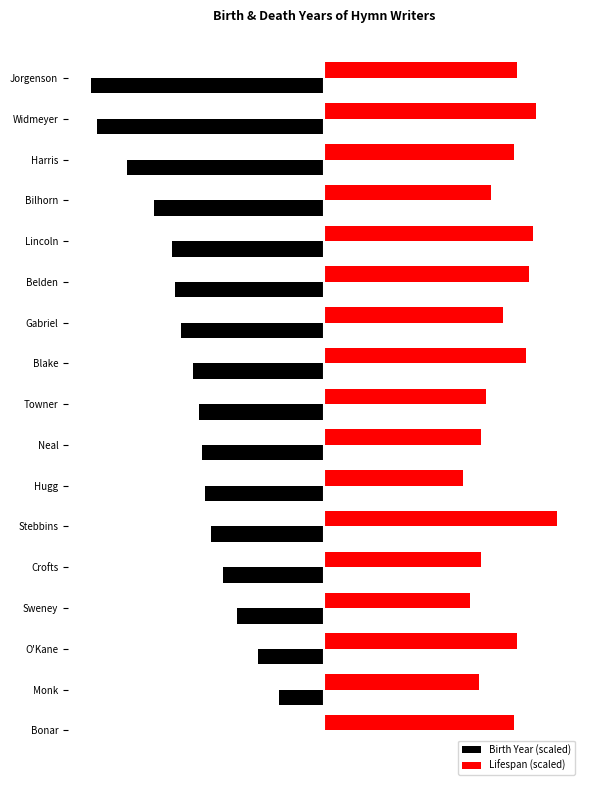

What are all the series names shown in the legend?

Birth Year (scaled), Lifespan (scaled)